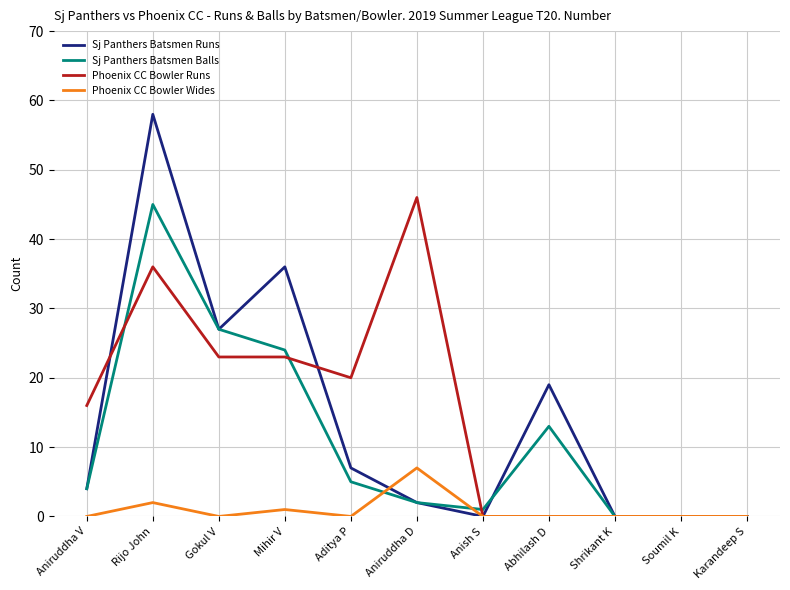

What is the average value of the Phoenix CC Bowler Runs series?

15